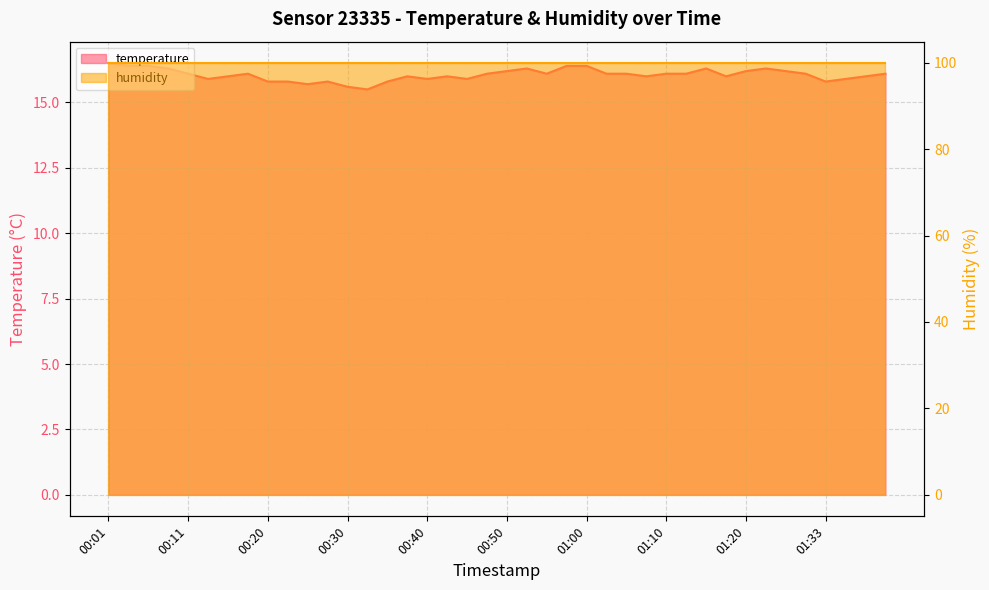

The value at 01:31 is 16.1. True or false?

True